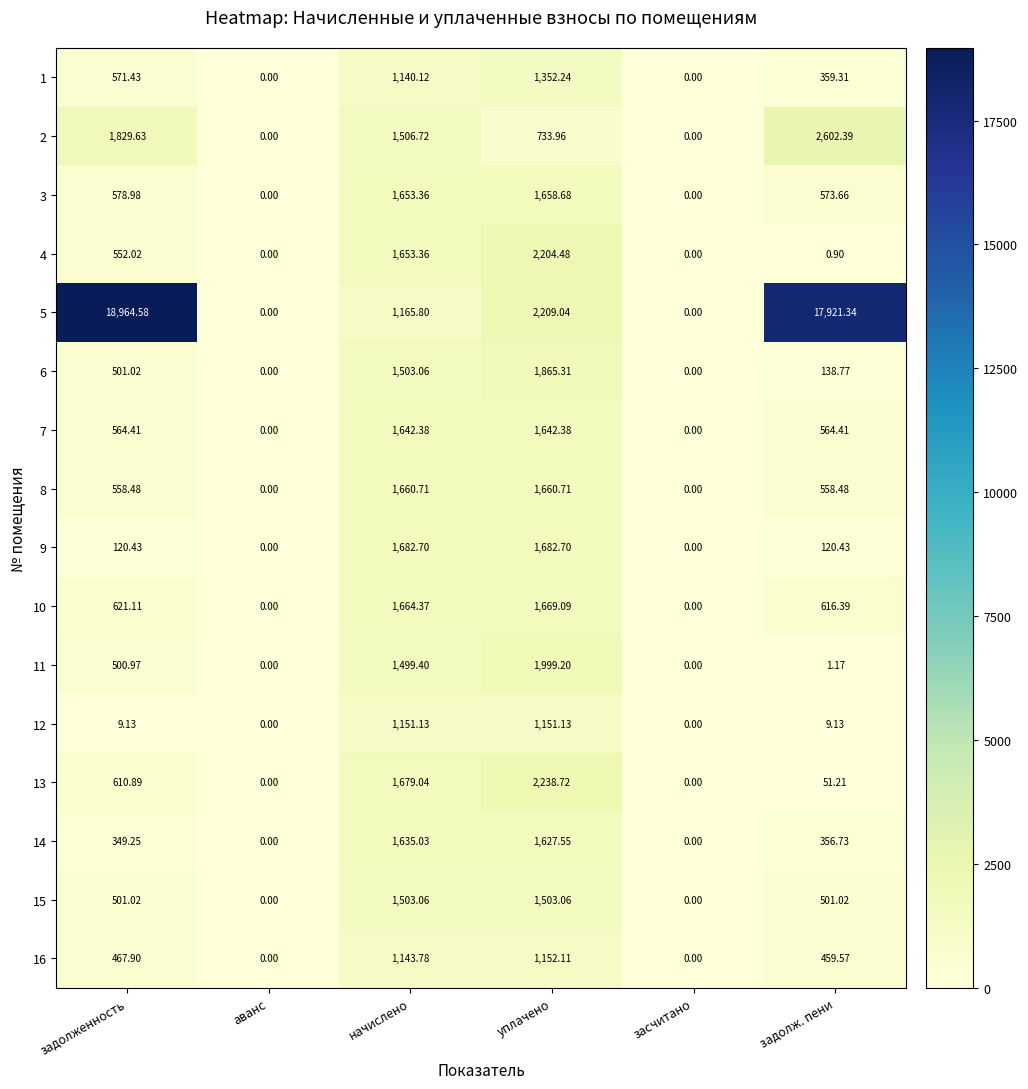

Where does the 2 series first go above 1506?

задолженность